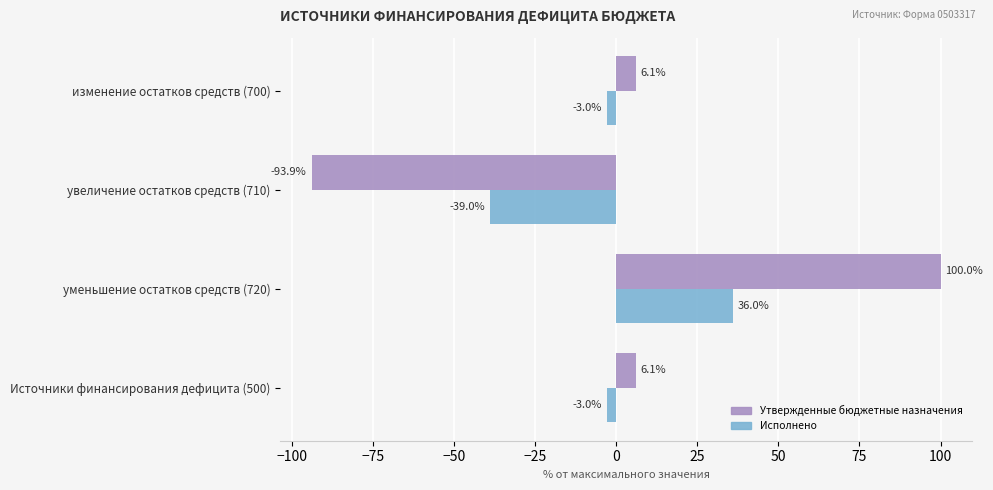

What is the minimum value for Утвержденные бюджетные назначения?

-93.9